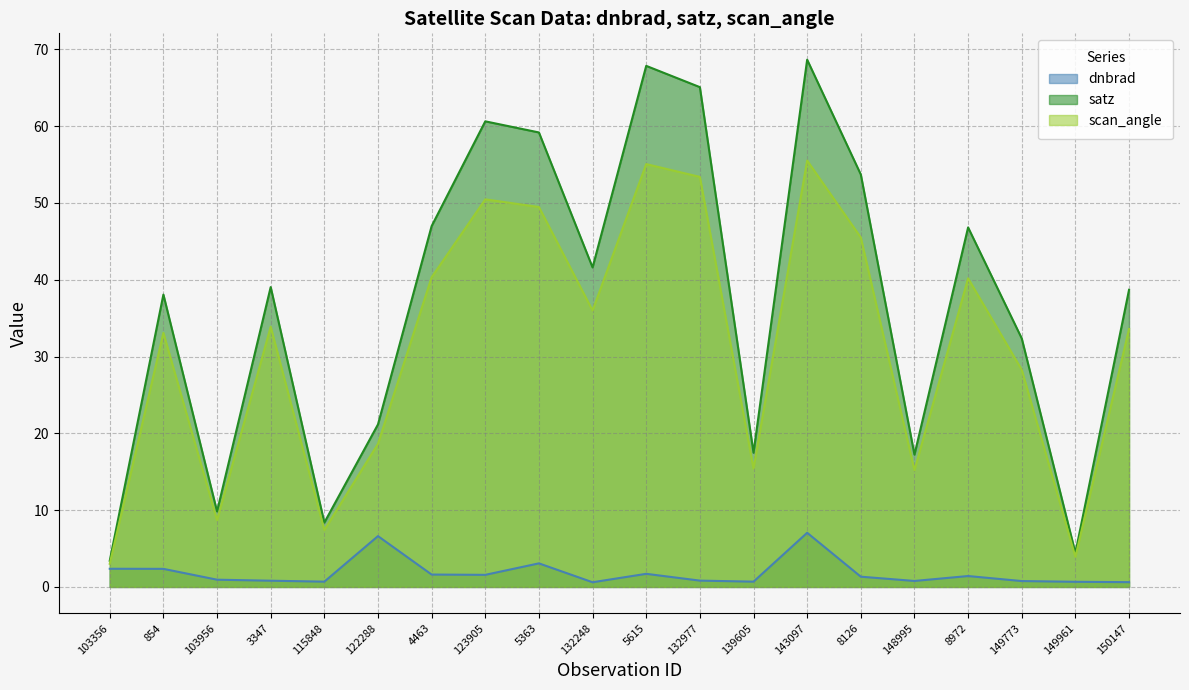

True or false: satz and dnbrad intersect in this chart.

False